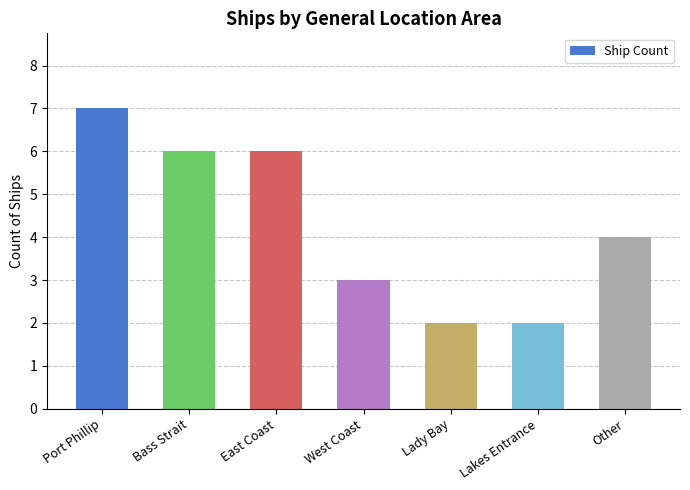

The value at Lady Bay is 2. True or false?

True